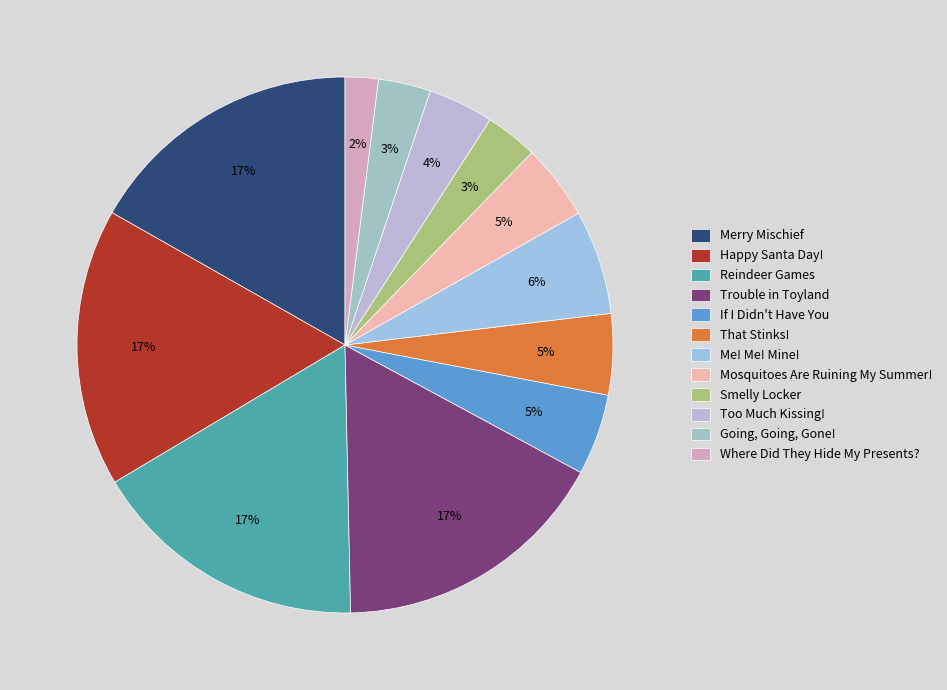

The That Stinks! slice represents 1% of the pie. True or false?

False